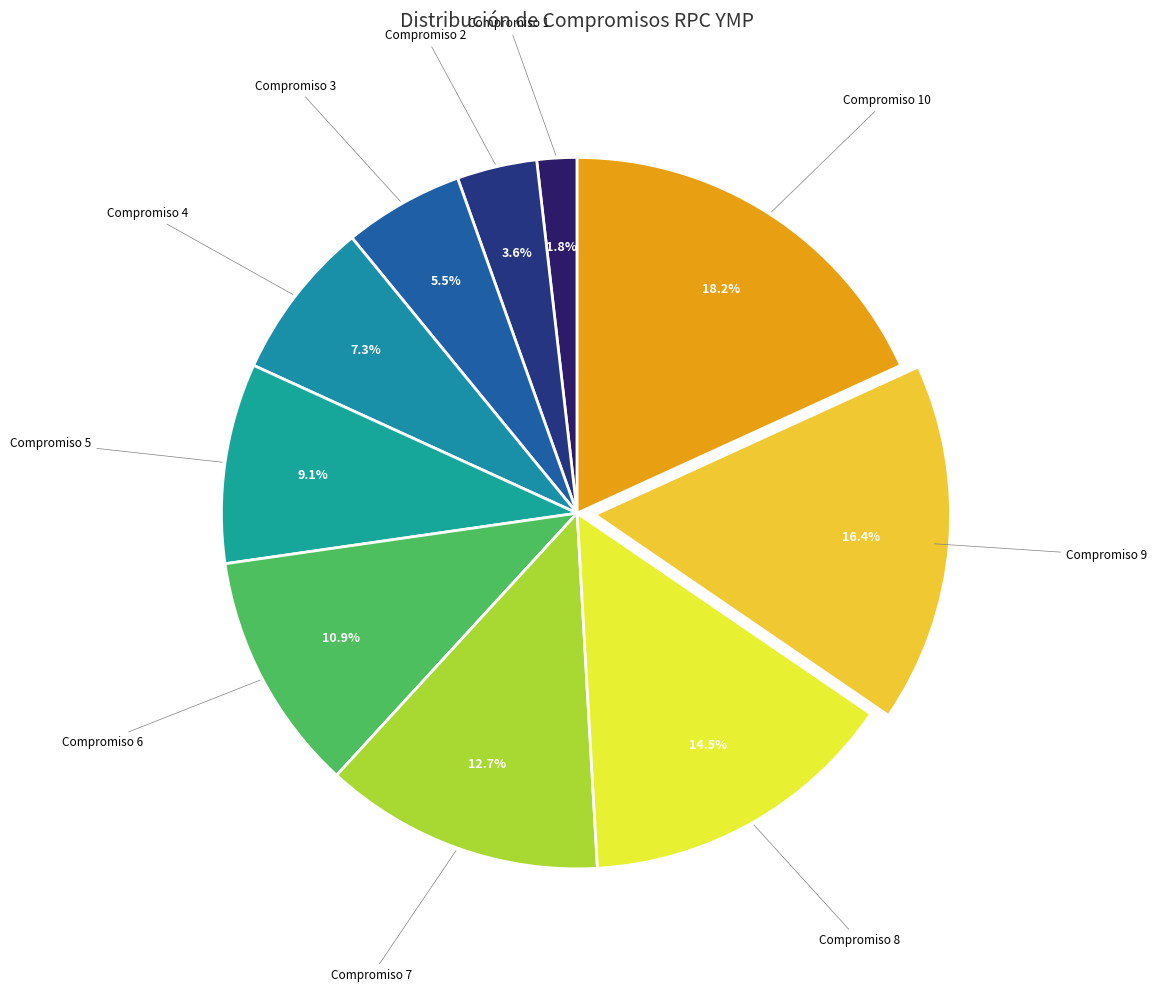

Does any single category account for the majority?

No